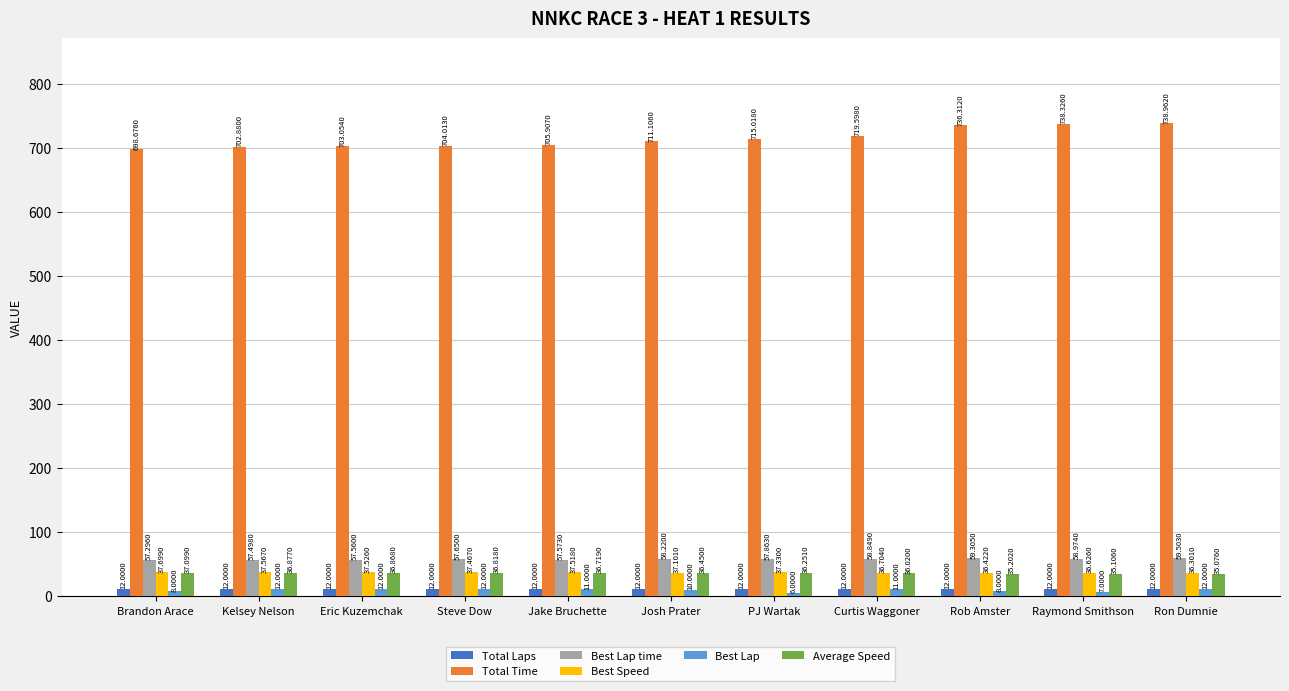

What is the spread (max minus min) of values at Kelsey Nelson?

690.9